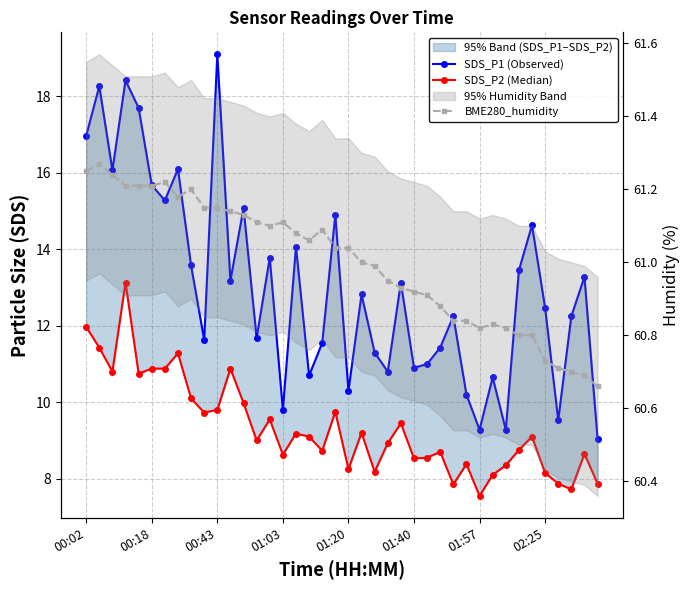

How many values in the SDS_P2 (Median) series exceed 9?

20